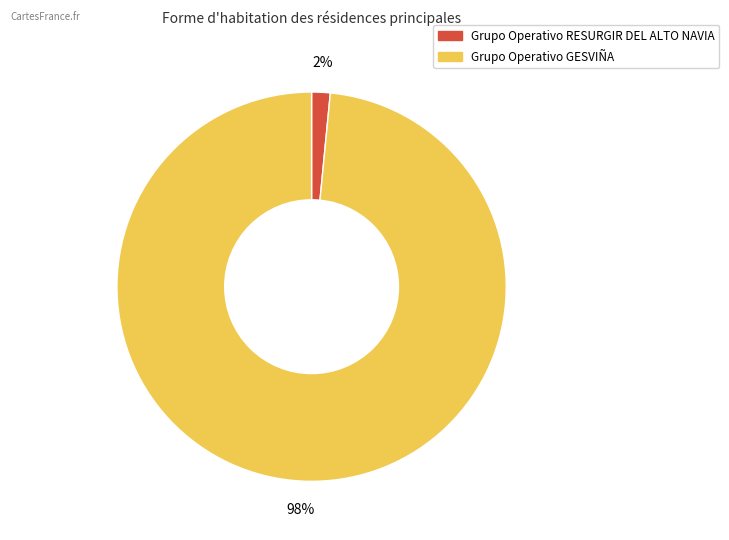

Is the sum of Grupo Operativo GESVIÑA and Grupo Operativo RESURGIR DEL ALTO NAVIA greater than half?

Yes